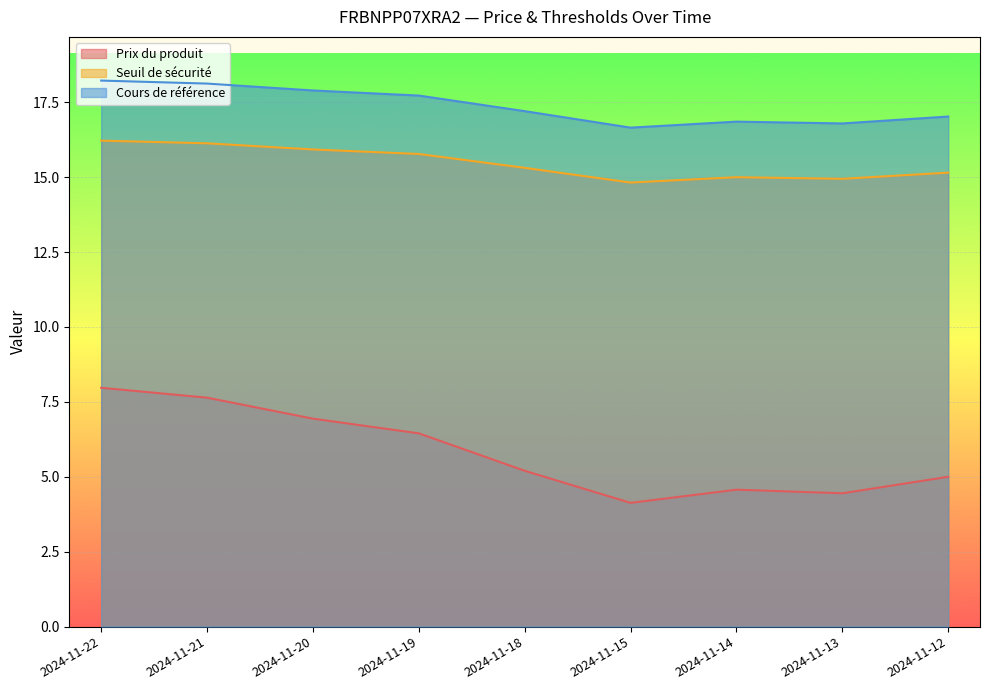

True or false: Cours de référence has a value of 28.9 at 2024-11-19.

False